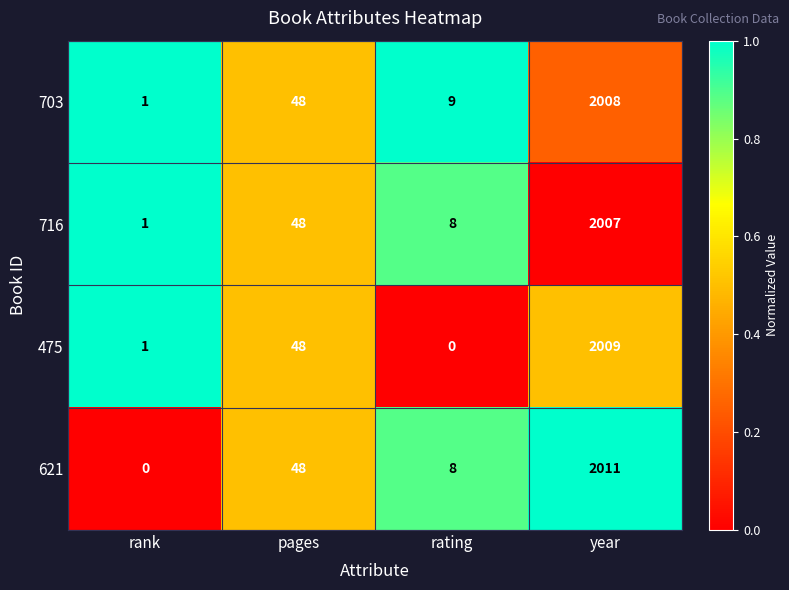

At which category is the sum across all series the highest?

year